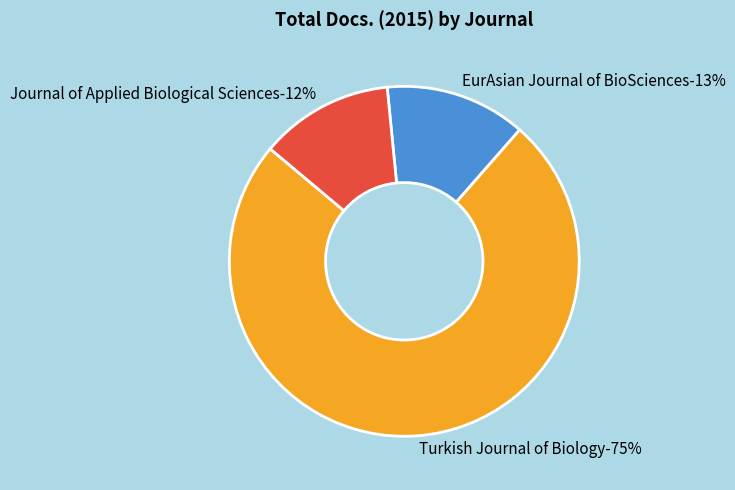

What is the largest slice in the pie chart?

Turkish Journal of Biology